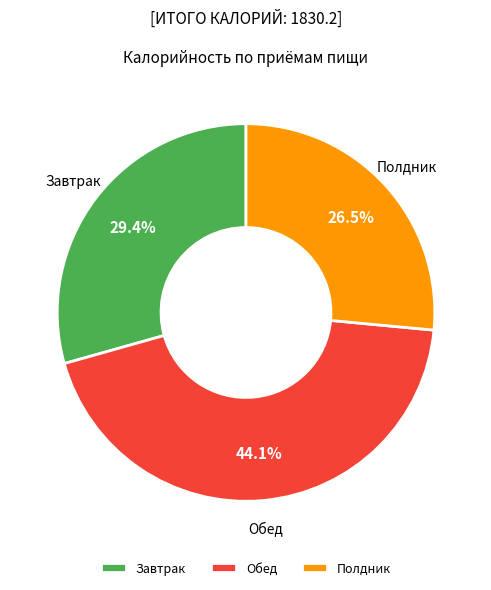

What percentage do Полдник and Обед together represent?

70.6%